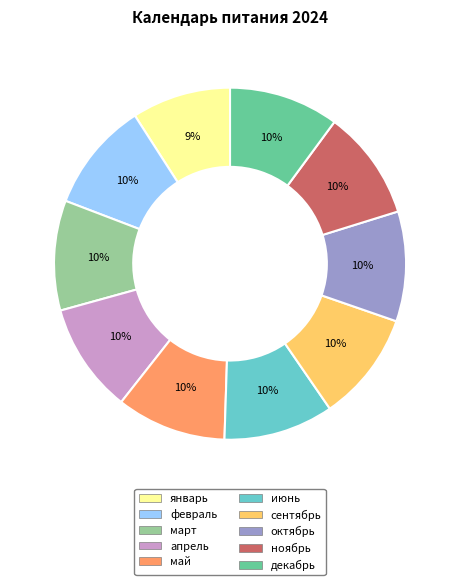

Is there any slice that represents more than half of the pie?

No